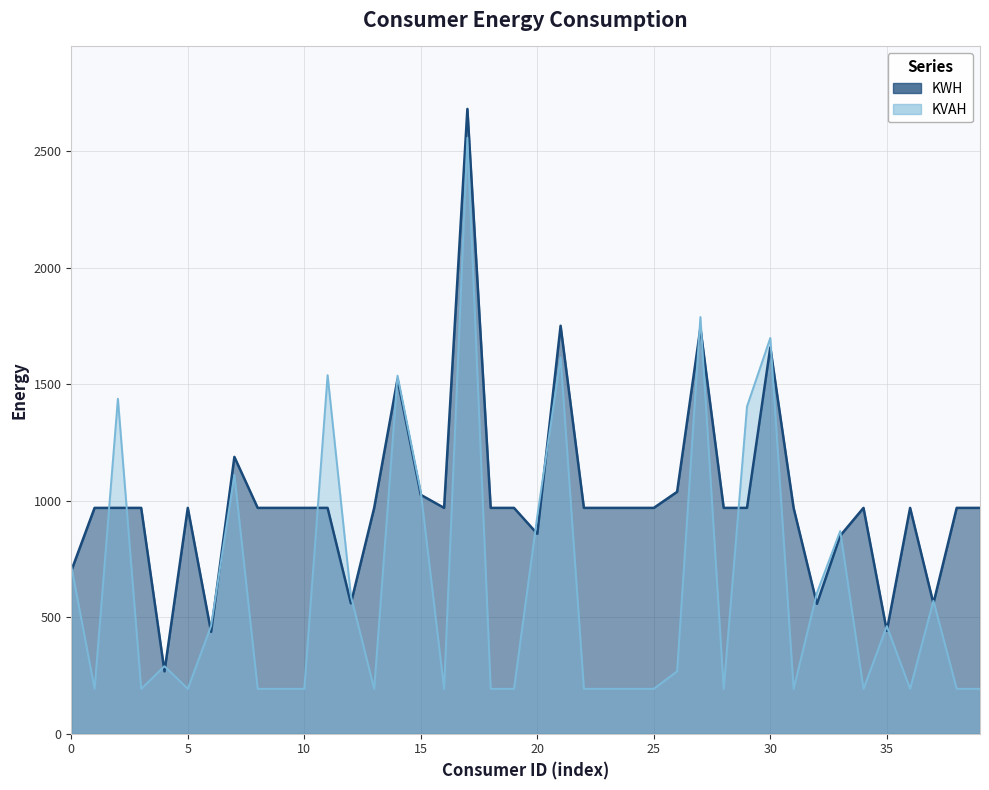

The value of KVAH at 1000617092 is 82.8. True or false?

False